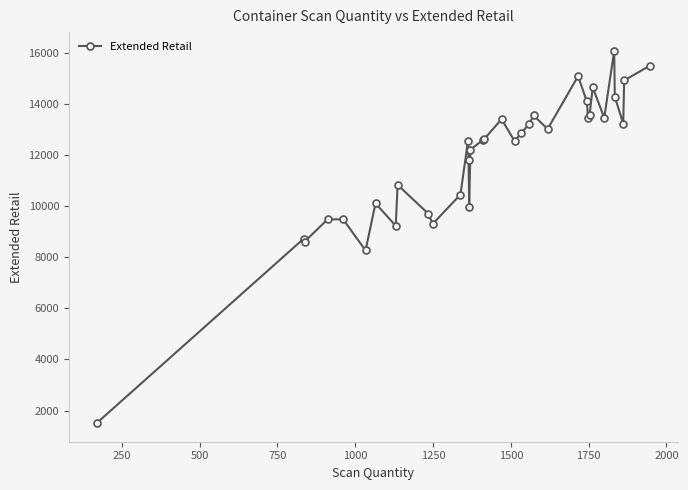

What is the greatest value displayed?

16094.1